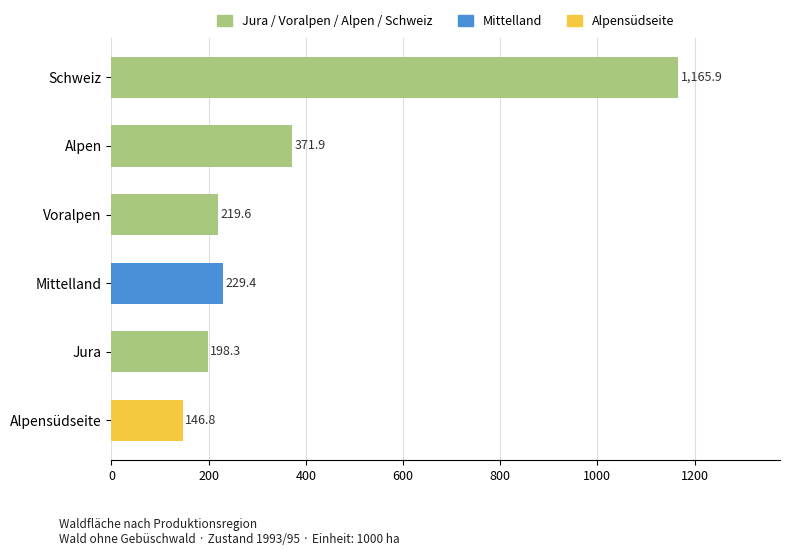

Between Voralpen and Jura, which is larger?

Voralpen